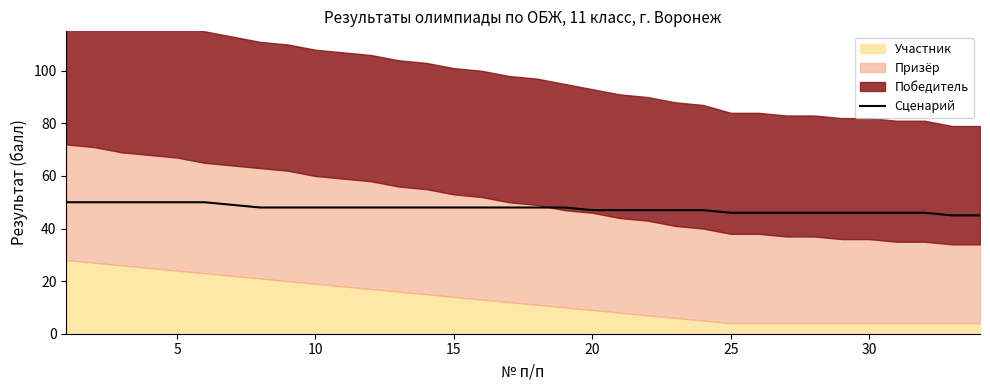

What is the minimum value for Сценарий?

45